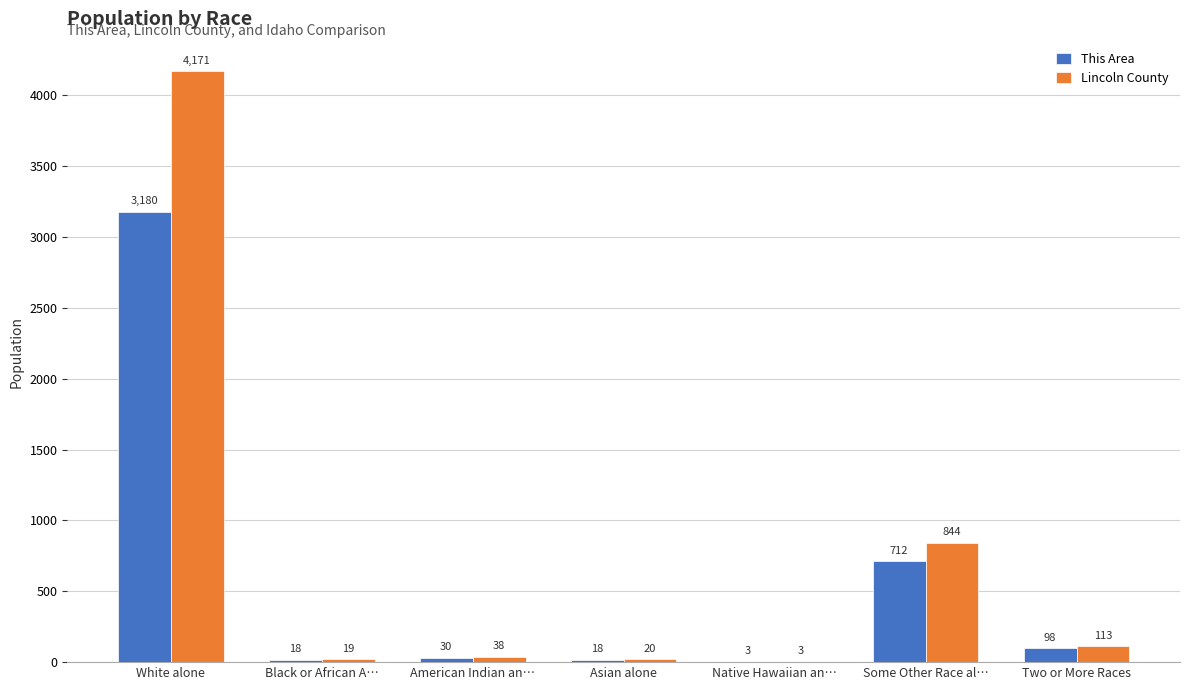

Which series has the largest total across all categories?

Lincoln County